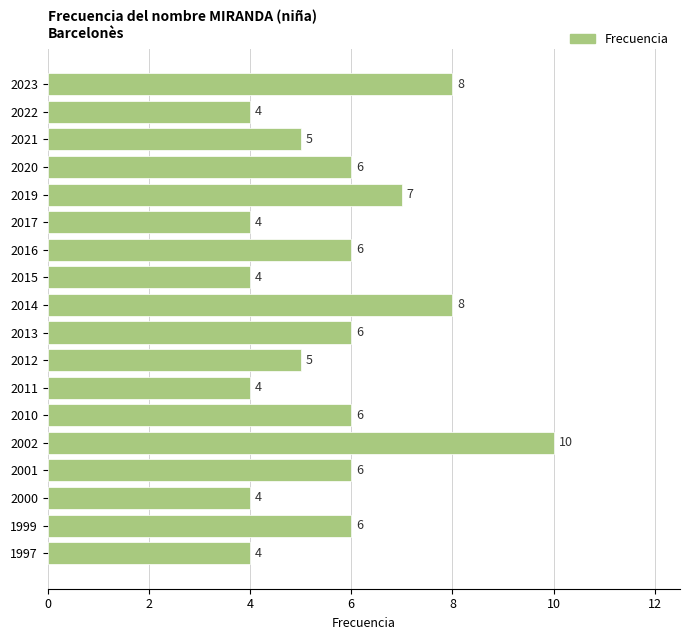

Approximately how many times larger is the value at 2022 compared to 2015?

1.0